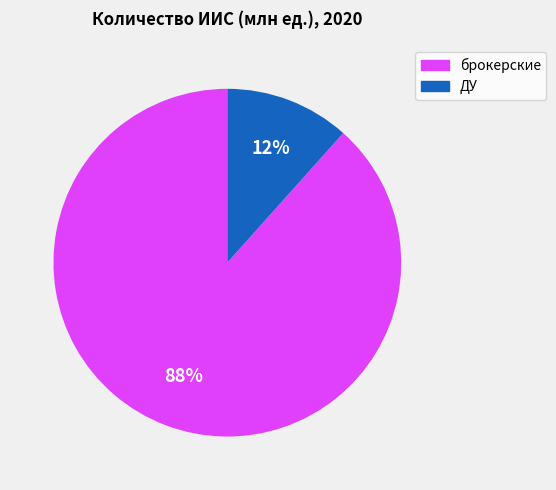

The ДУ slice represents 24% of the pie. True or false?

False